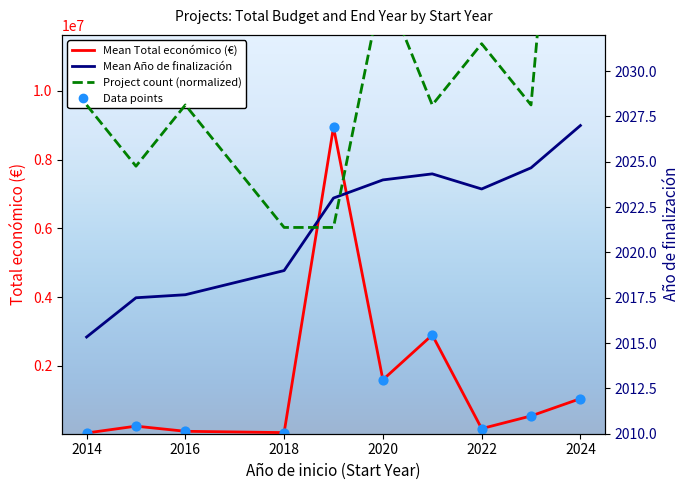

What are all the series names shown in the legend?

Mean Total económico (€), Data points, Mean Año de finalización, Project count (normalized)